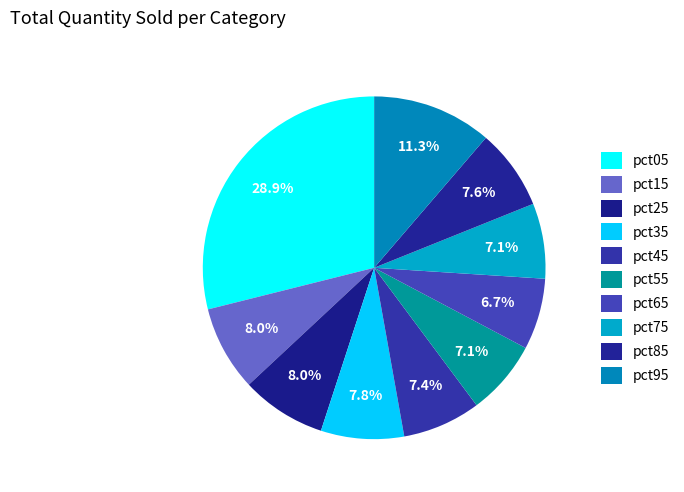

Count the number of slices in the pie.

10